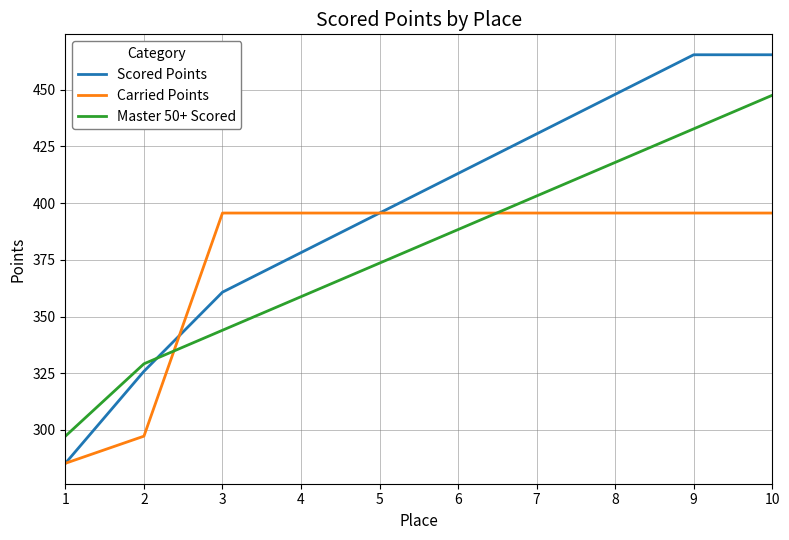

What is the difference between the maximum and minimum values in the Scored Points series?

180.1